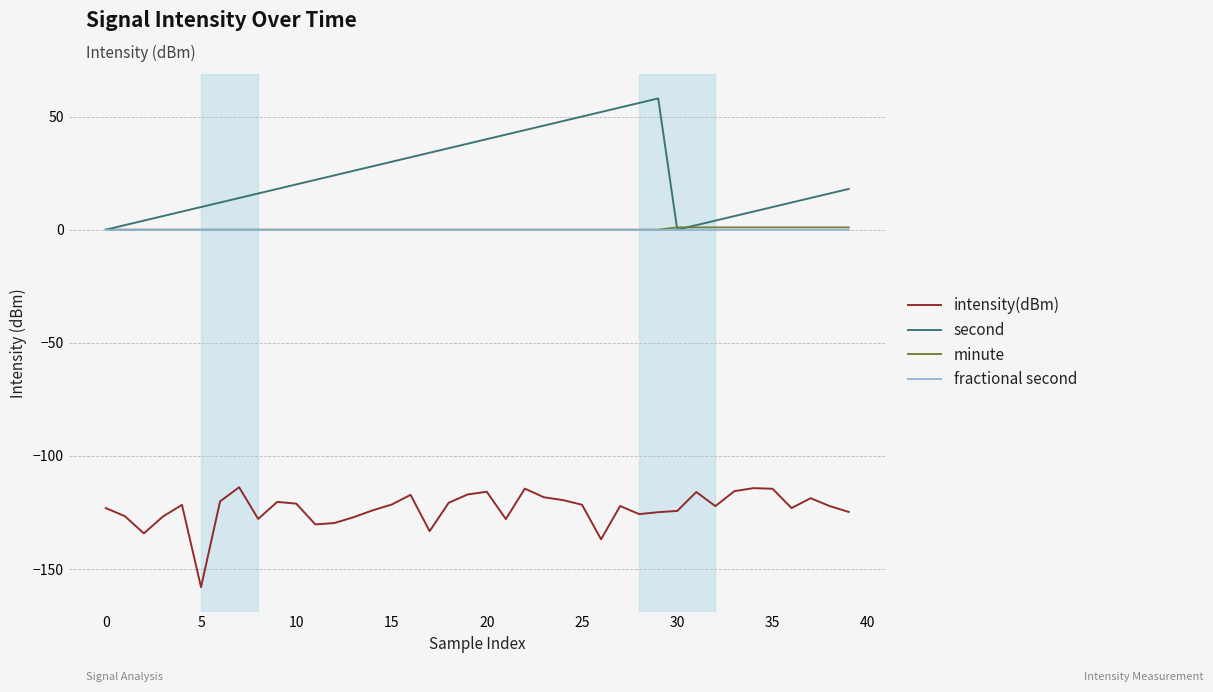

True or false: intensity(dBm) and second cross at least once.

False